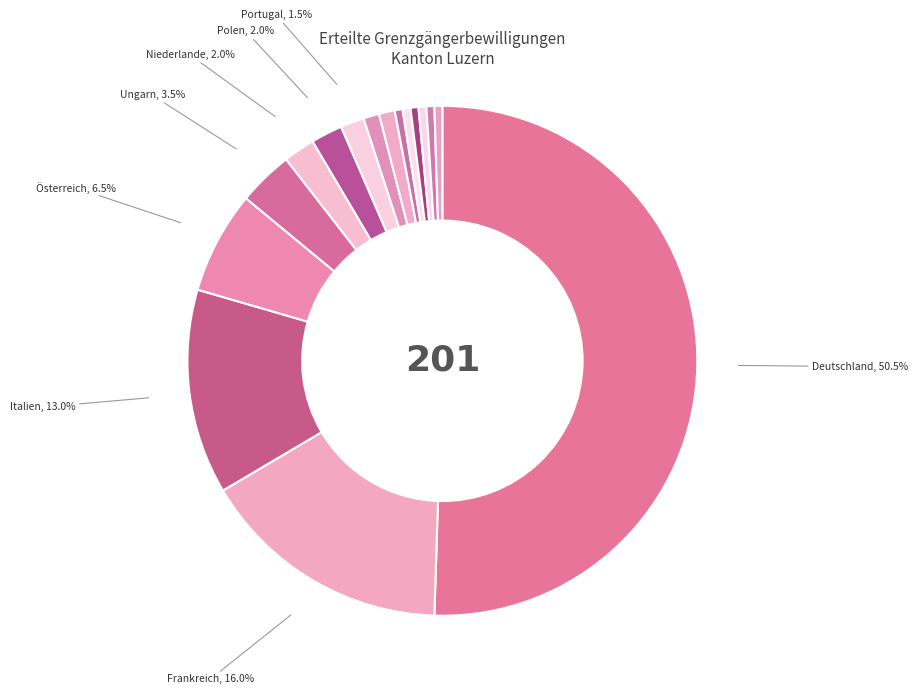

To the nearest percent, what is the difference between the largest and smallest slice percentages?

50%